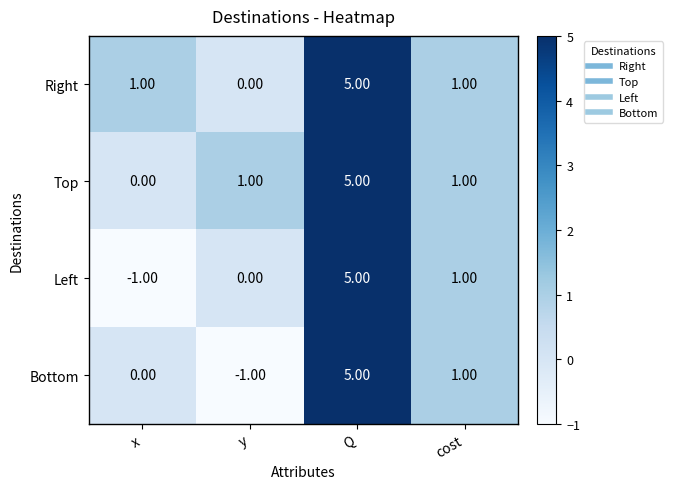

What is the difference between the maximum and minimum values in the Left series?

6